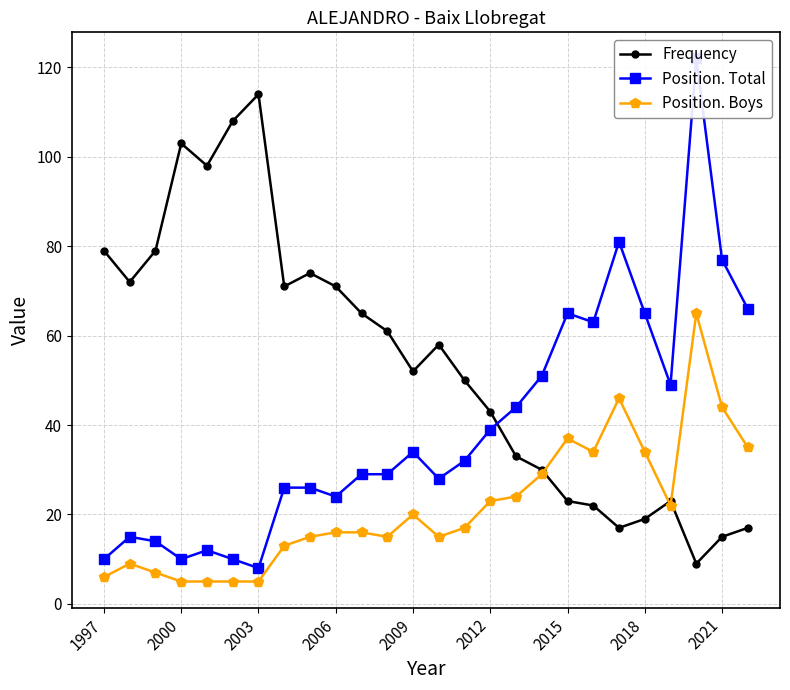

True or false: Frequency and Position. Boys cross at least once.

True